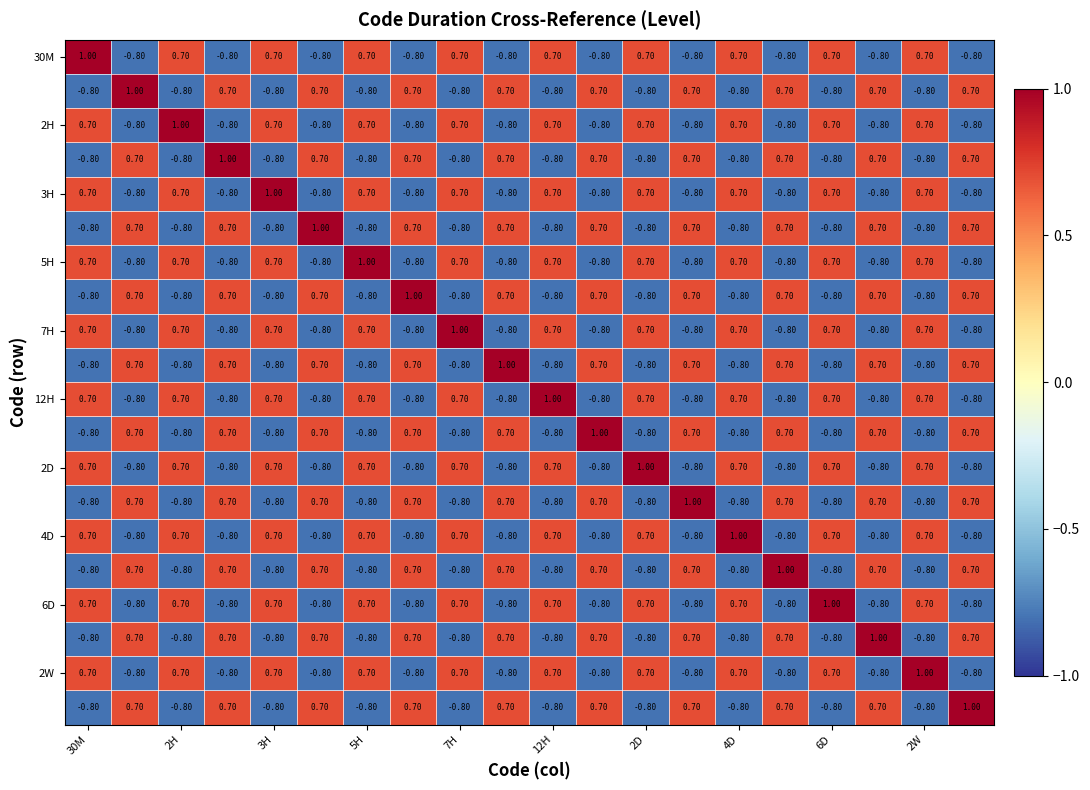

At how many categories does at least one series exceed 0?

20